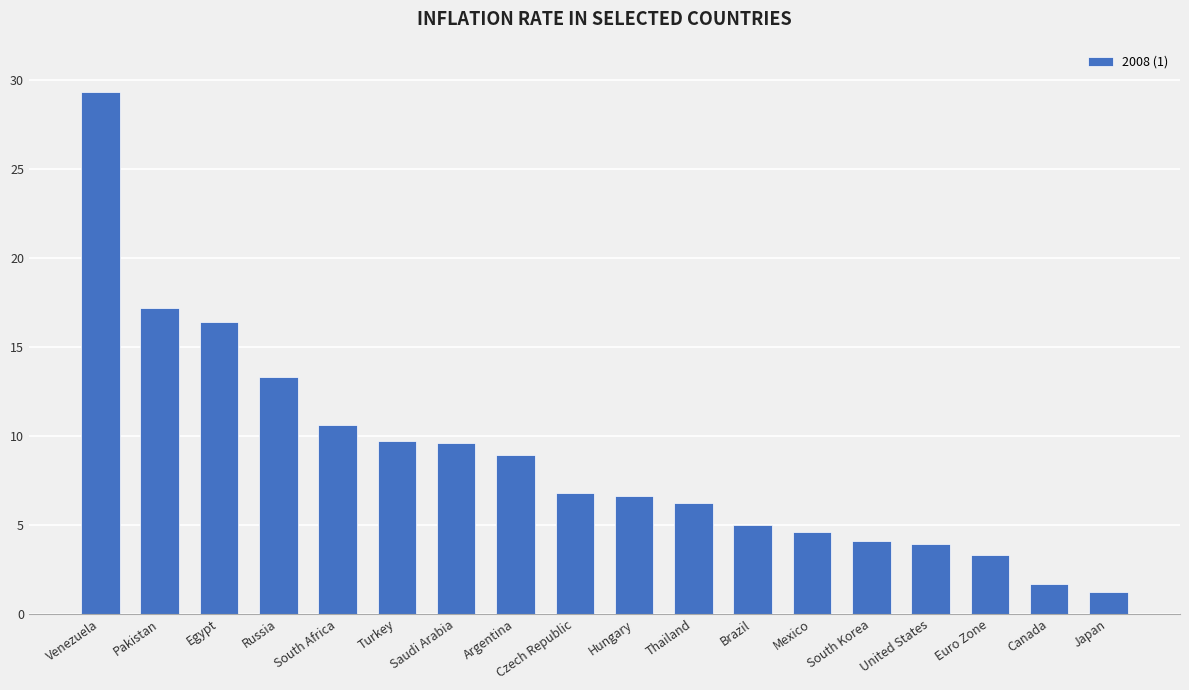

What is the maximum value shown in the chart?

29.3